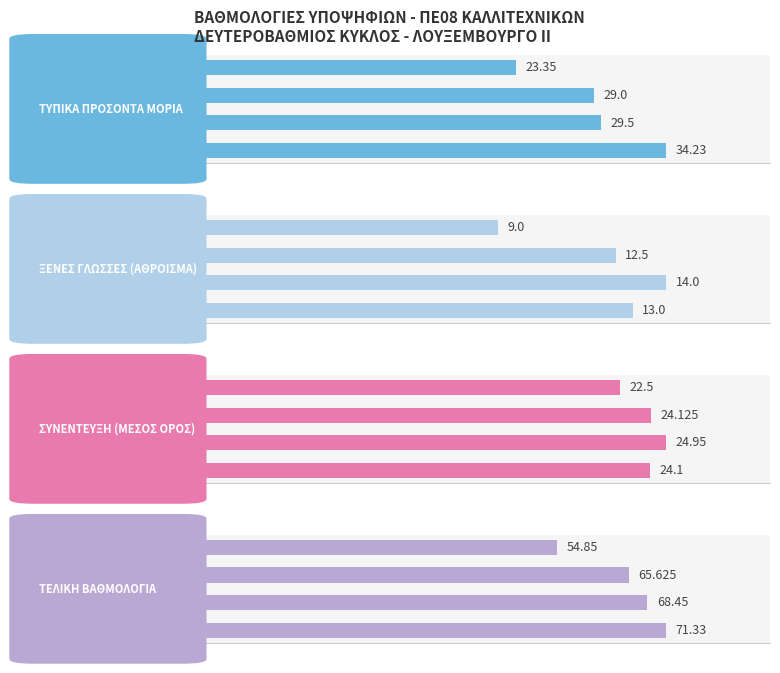

Which series has the widest spread of values?

ΤΕΛΙΚΗ ΒΑΘΜΟΛΟΓΙΑ